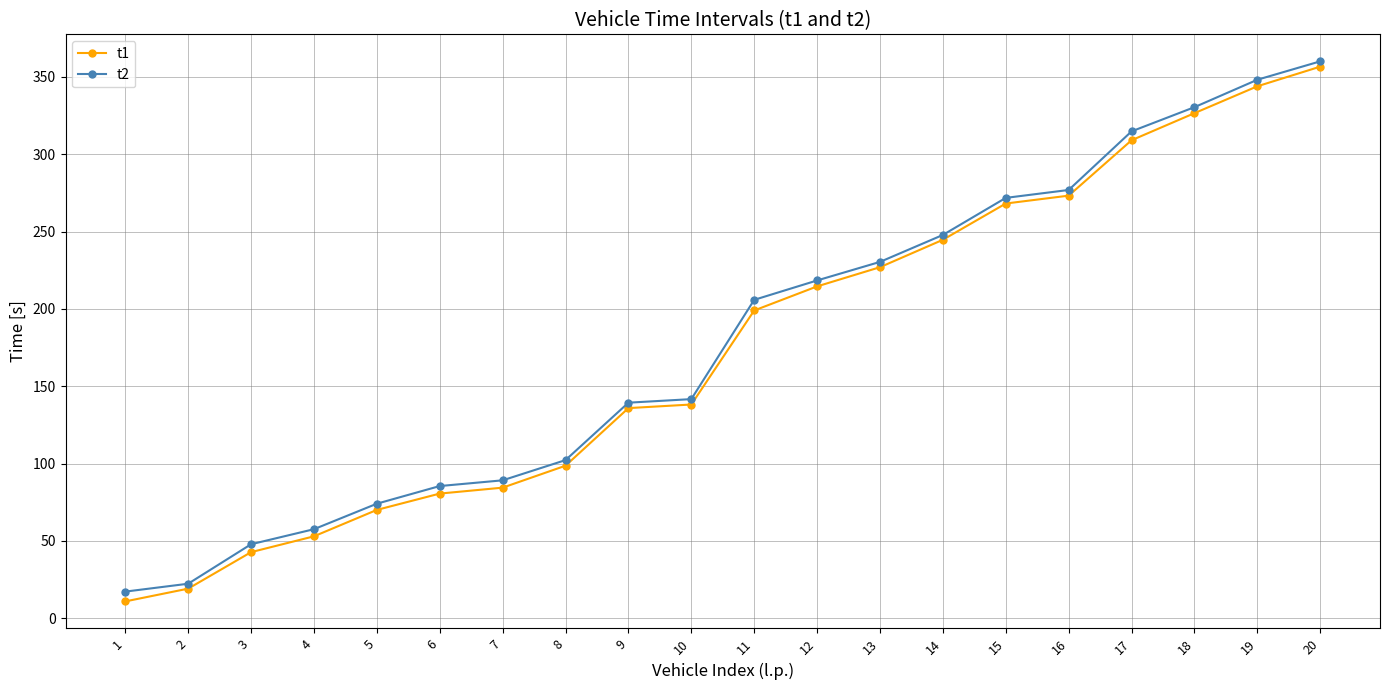

Is it true that t1 equals 358.8 at 15?

False